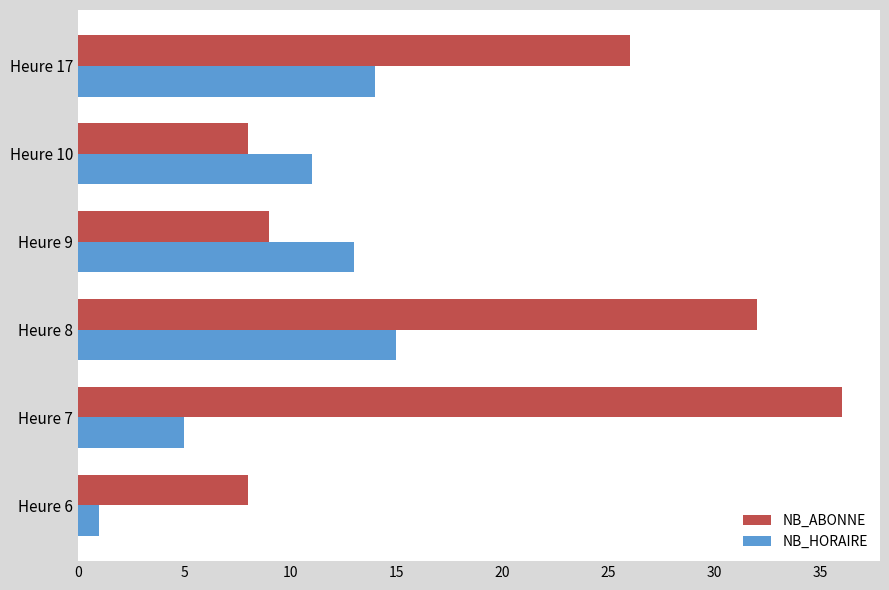

At which label does NB_ABONNE reach its peak?

Heure 7